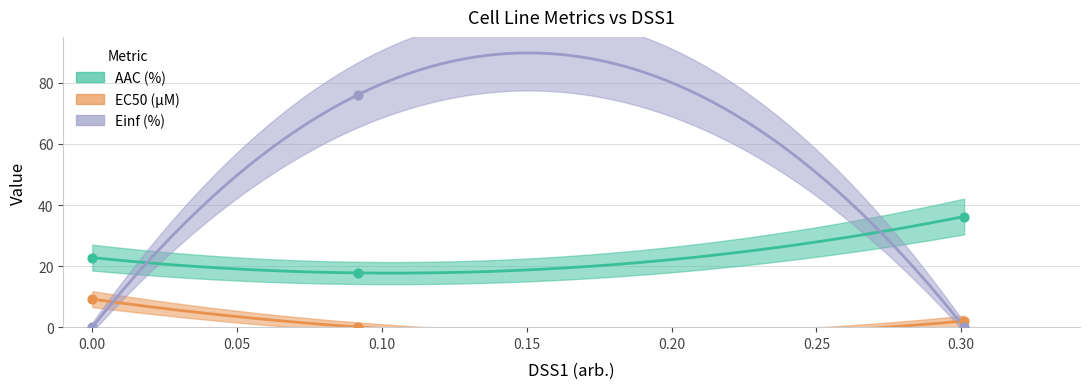

Which series contains the lowest Y value?

Einf (%)